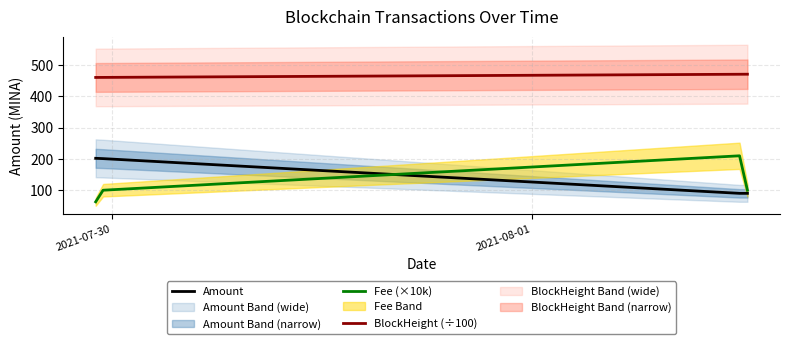

Which series has the largest total across all categories?

BlockHeight (÷100)